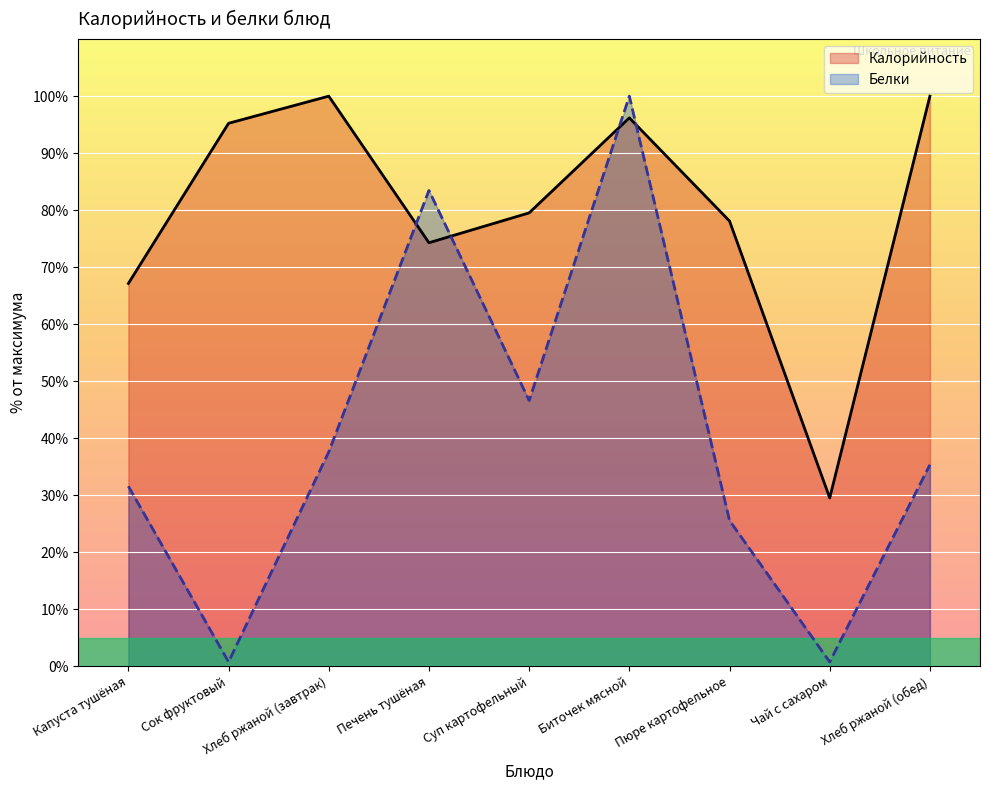

True or false: Калорийность has more than 0 points higher than both neighbors.

True